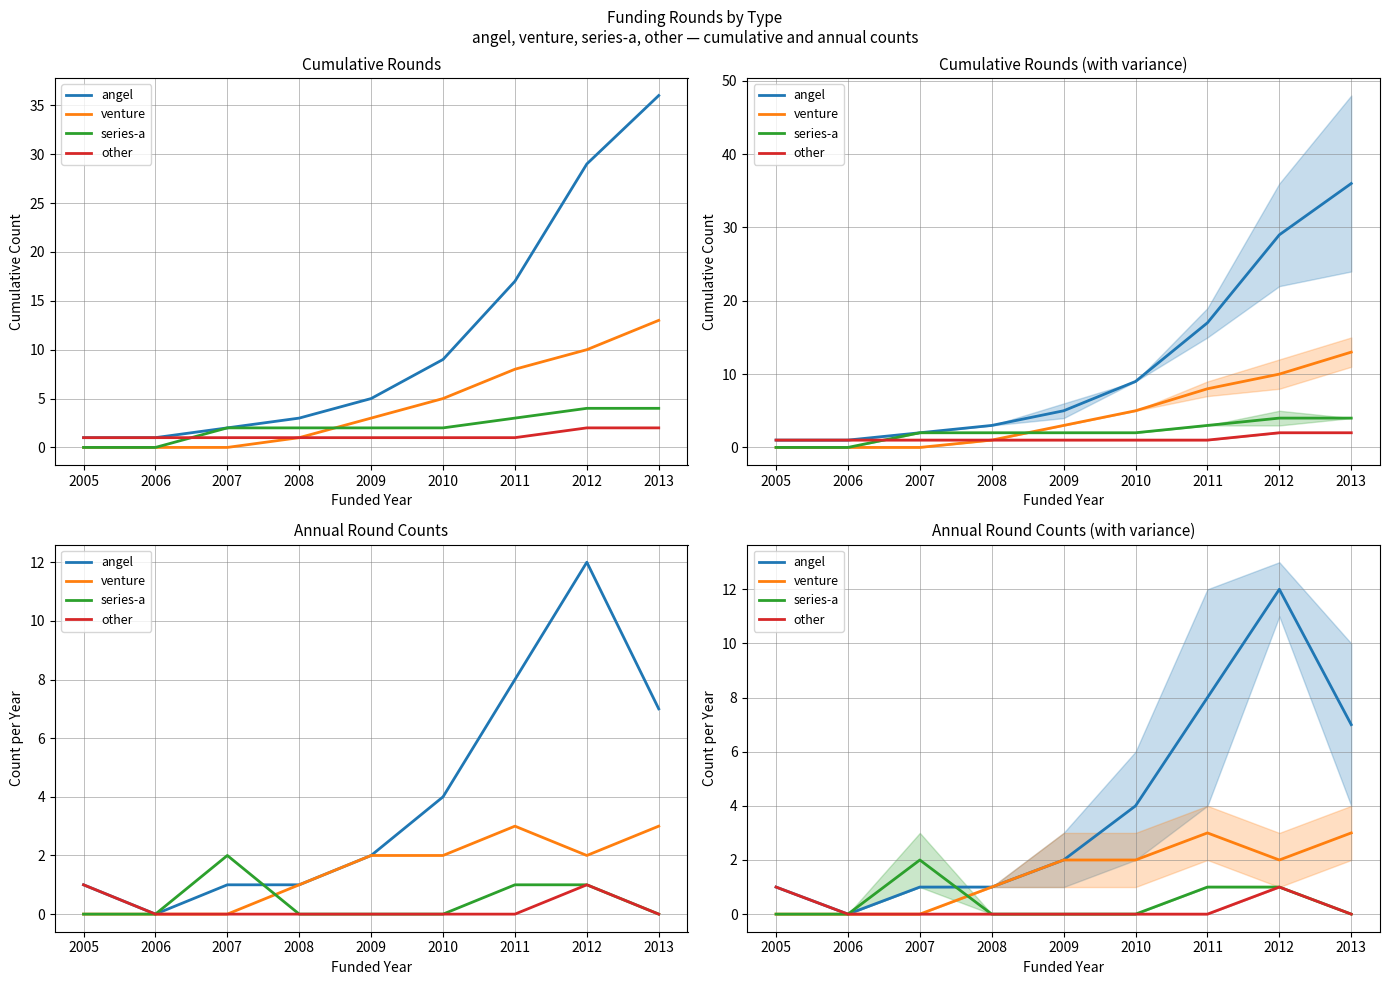

True or false: other has a value of -1 at 2011.

False